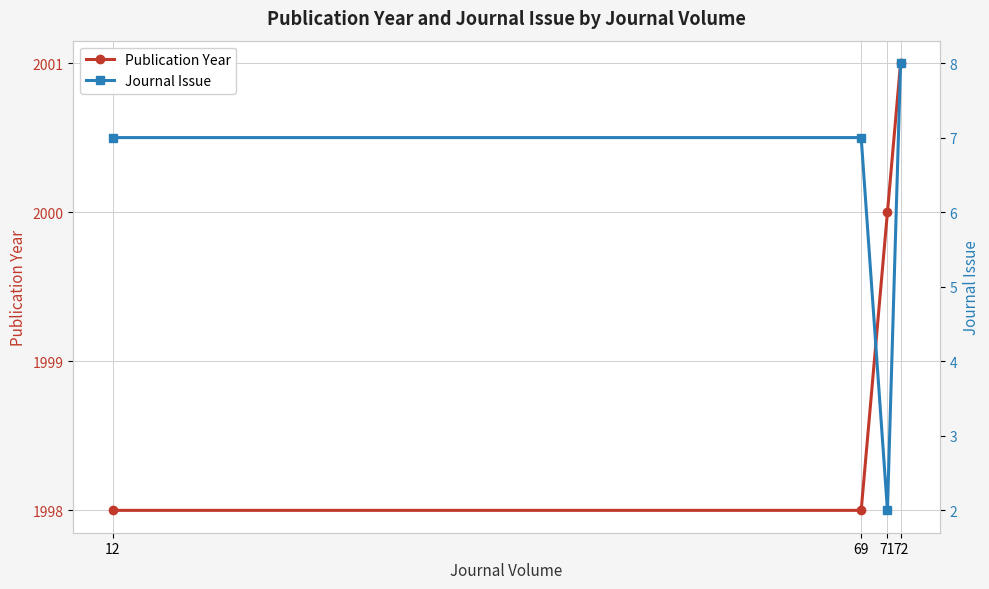

At which label does Journal Issue first exceed 7?

72